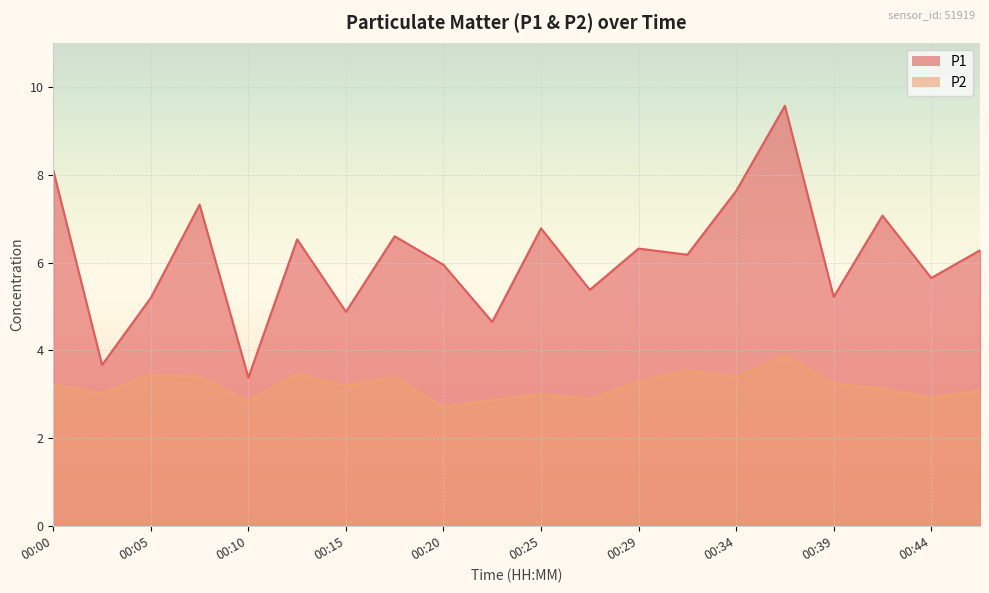

What is the average value of the P1 series?

6.1